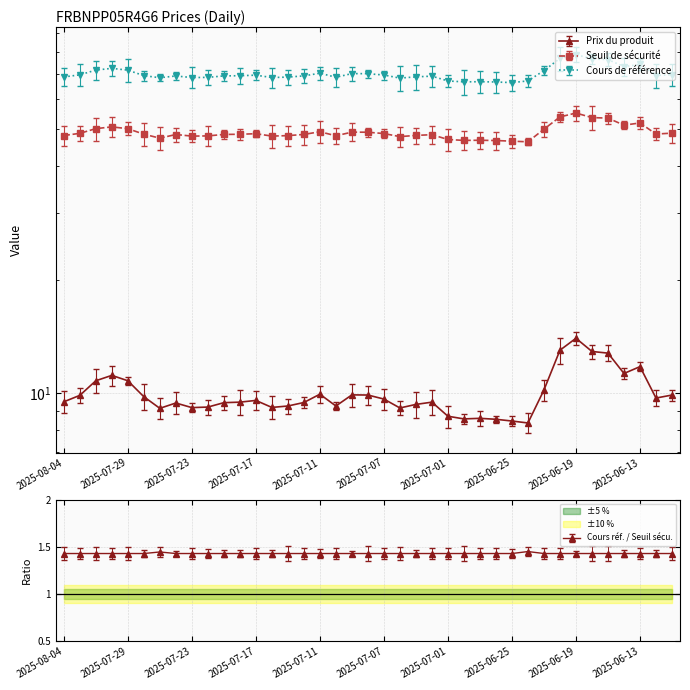

What is the label of the 25th point from the right?

2025-07-15